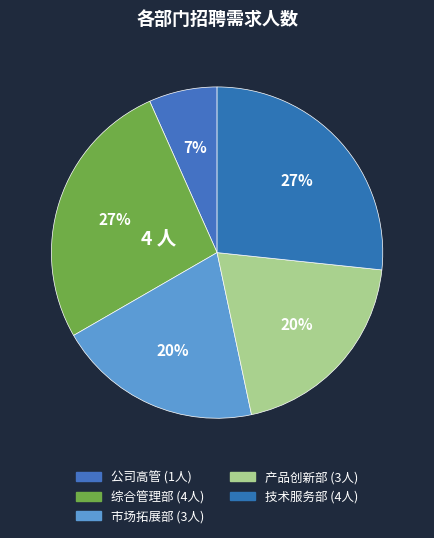

Is it true that 公司高管 is 21% of the pie?

False